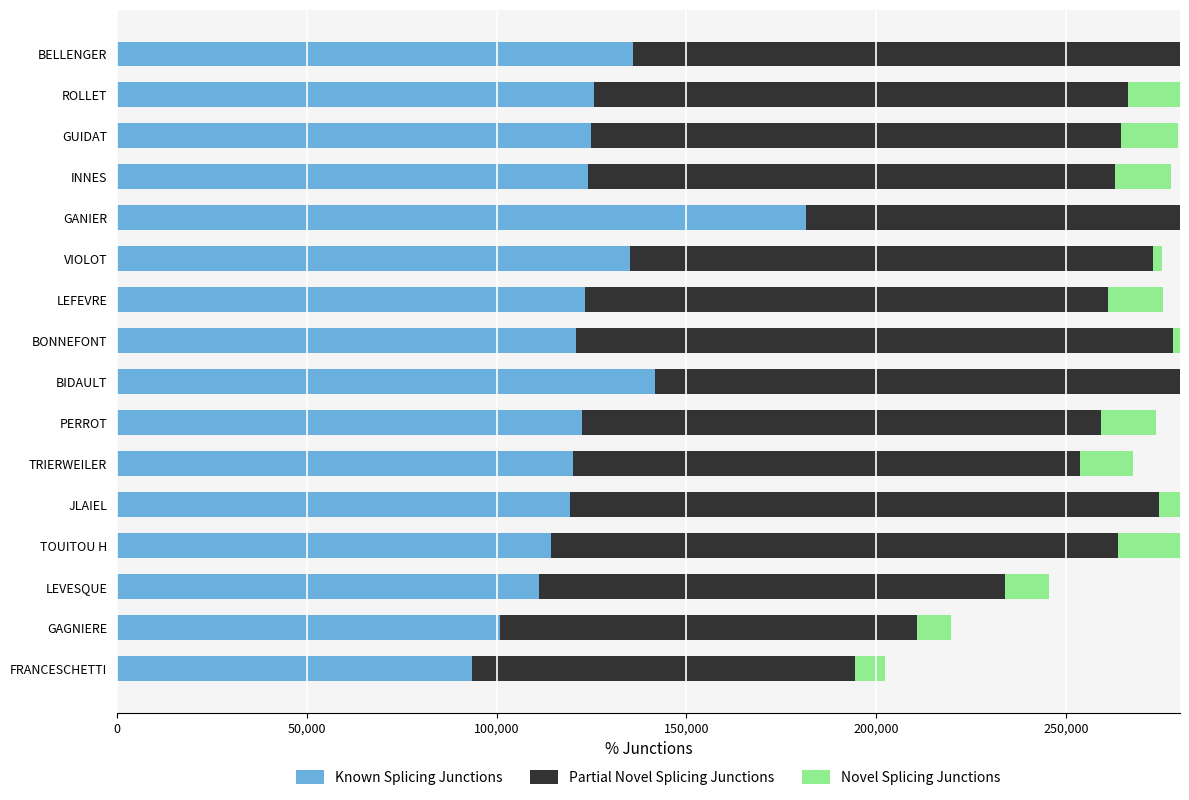

How many categories are shown in the chart?

16